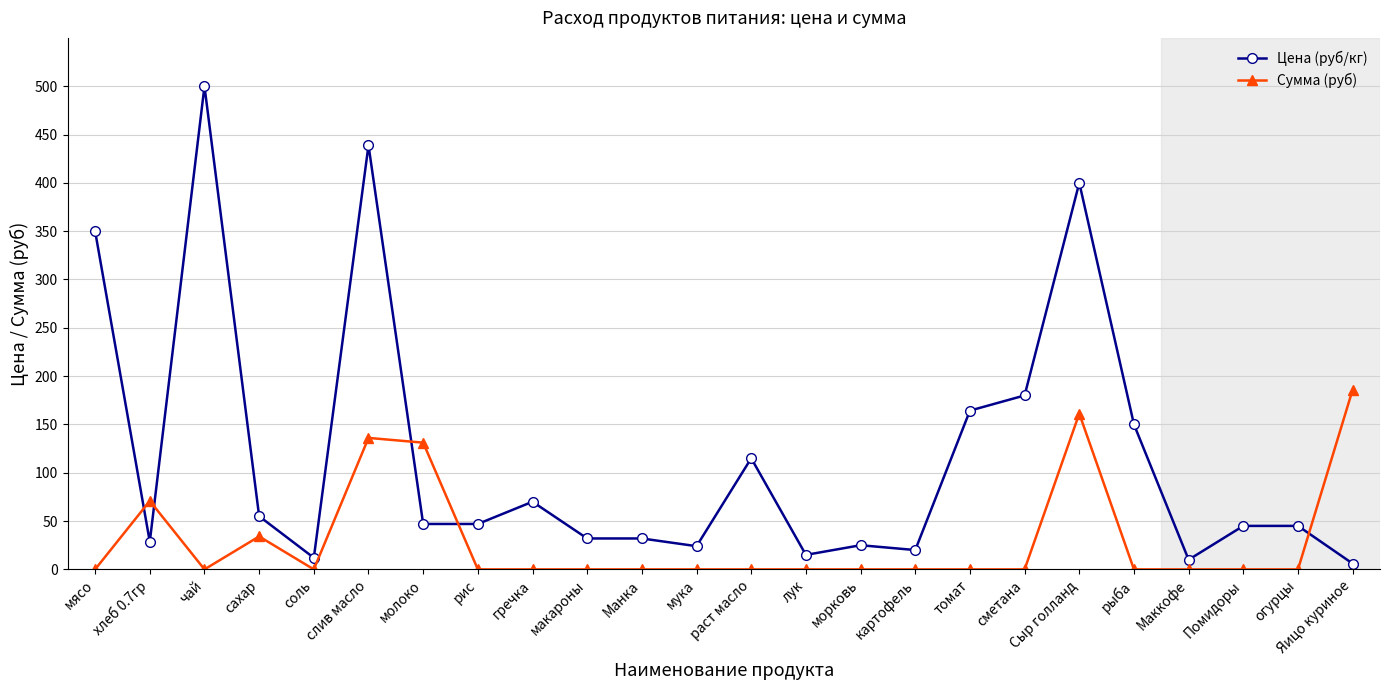

What is the spread (max minus min) of values at огурцы?

45.0